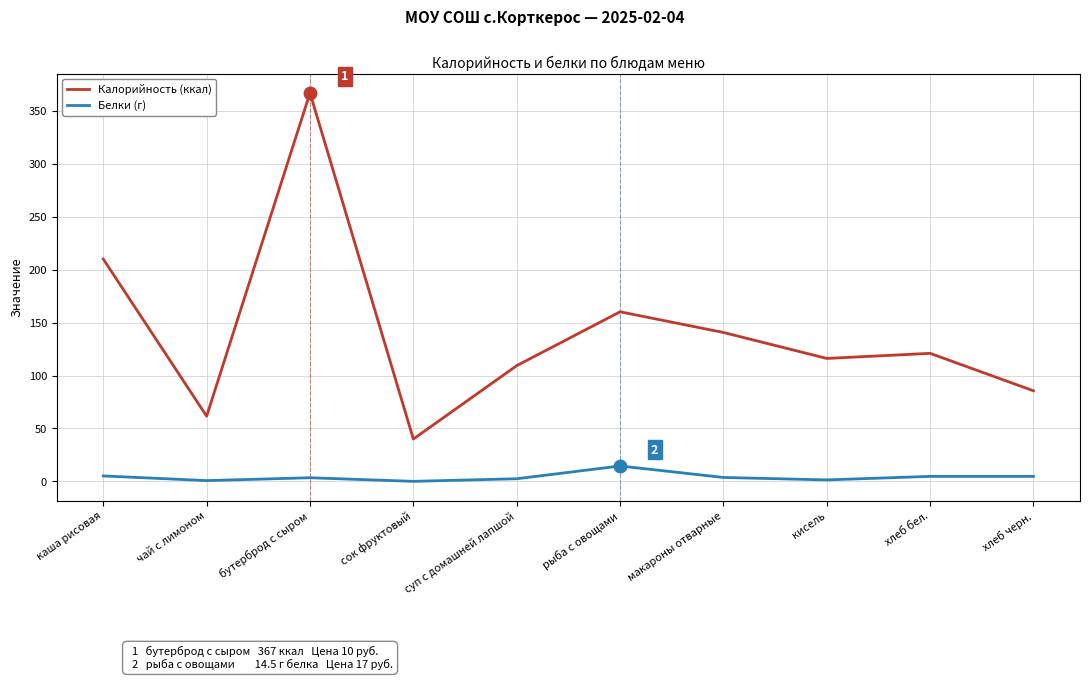

What value does the Калорийность (ккал) series have at суп с домашней лапшой?

109.4